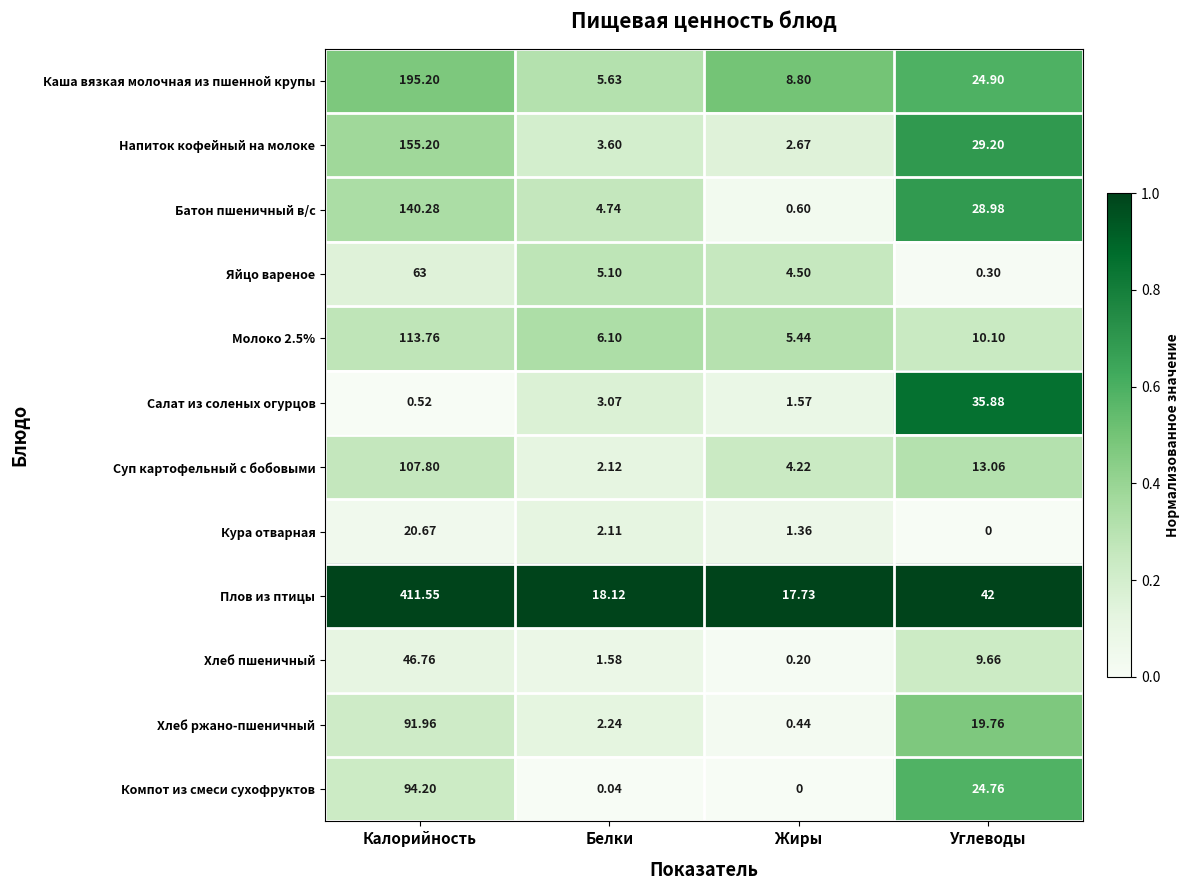

At which category is the sum across all series the highest?

Калорийность